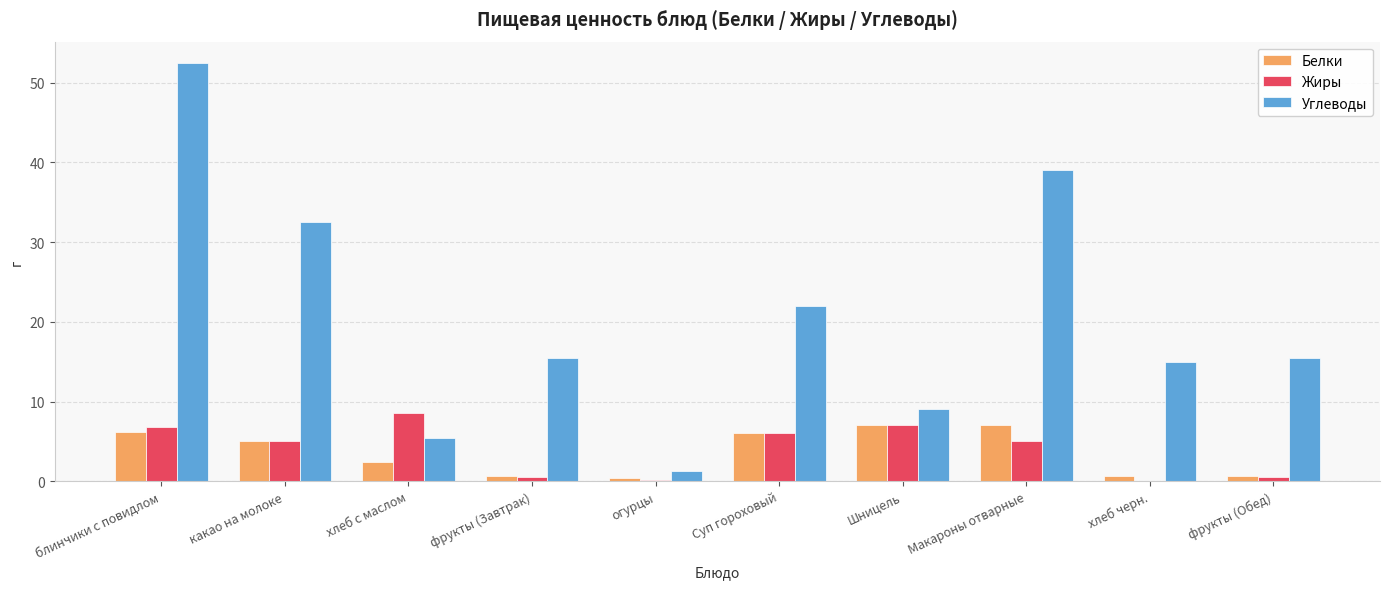

Is it true that Жиры equals 0.0 at хлеб черн.?

True